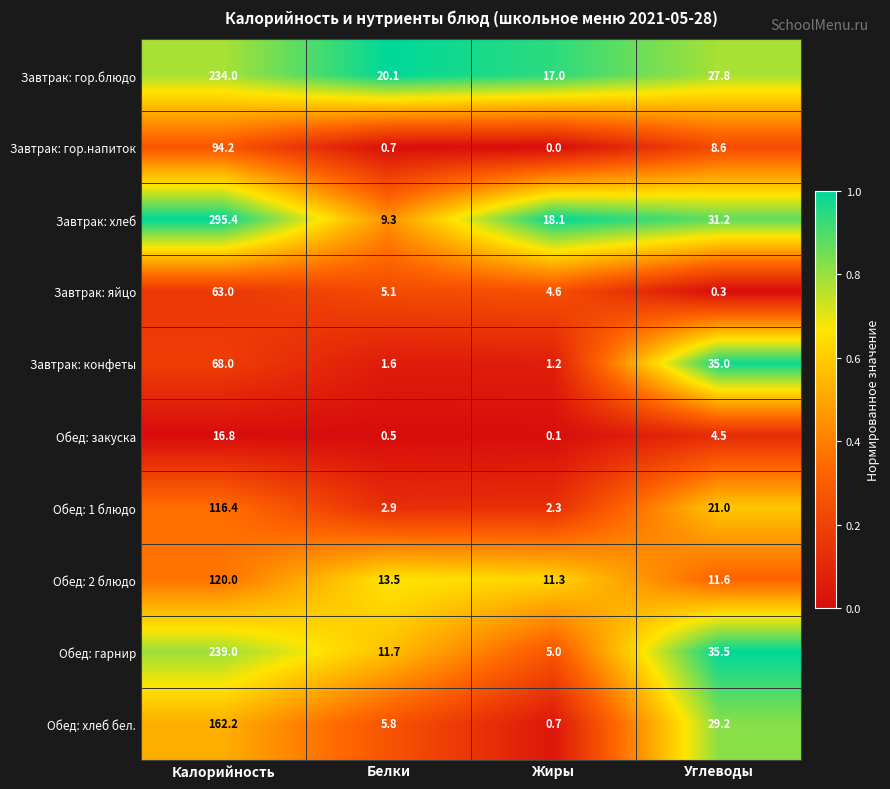

Between Белки and Жиры, which series saw the biggest shift?

Завтрак: хлеб